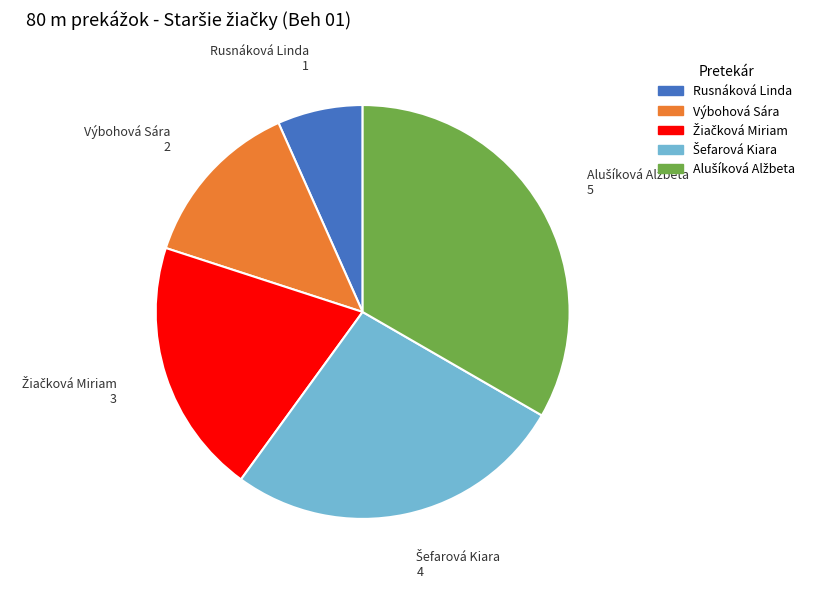

True or false: Rusnáková Linda 1 accounts for 16% of the total.

False